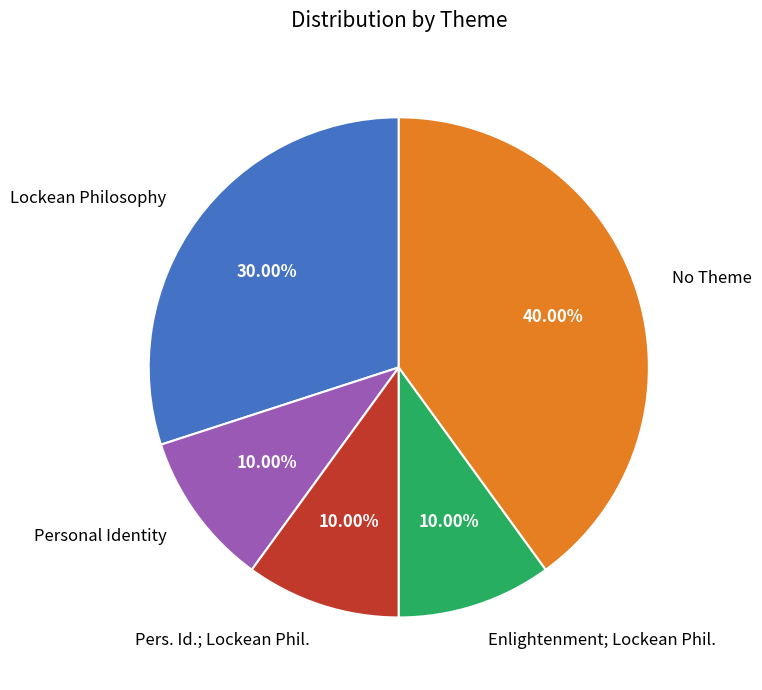

How many segments does this pie chart have?

5